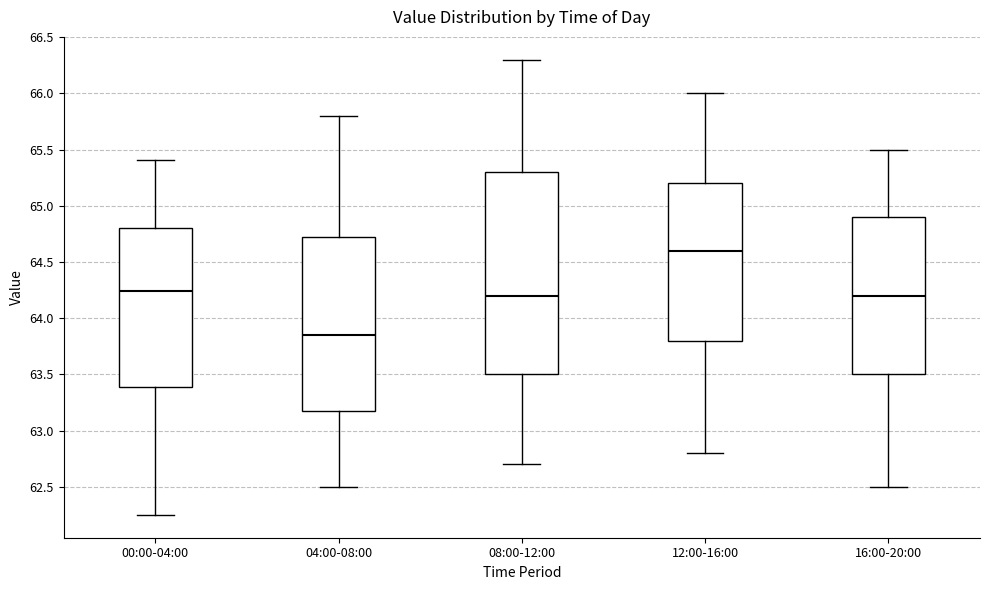

Comparing the boxes themselves (not the whiskers), which one is the tallest?

08:00-12:00